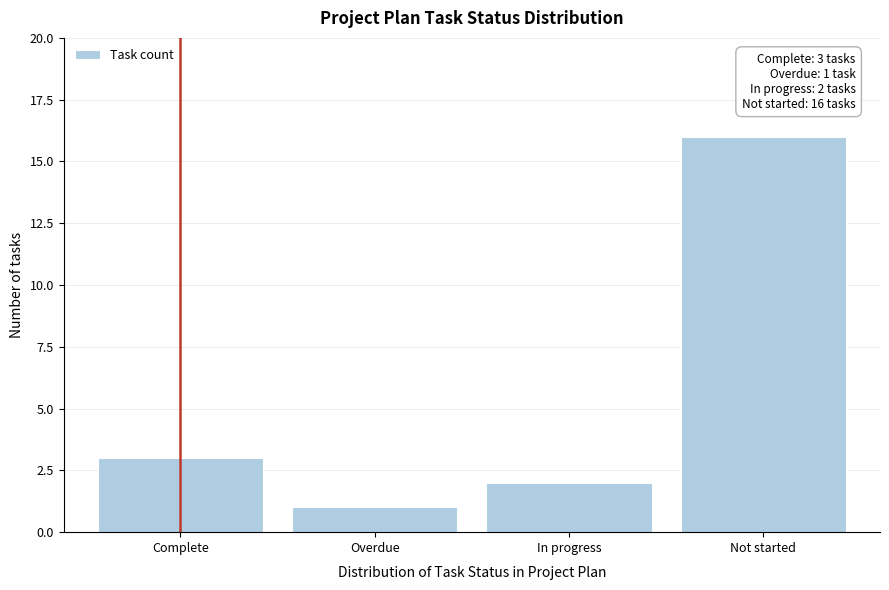

Reading left to right, list all the values displayed in this chart.

3	1	2	16